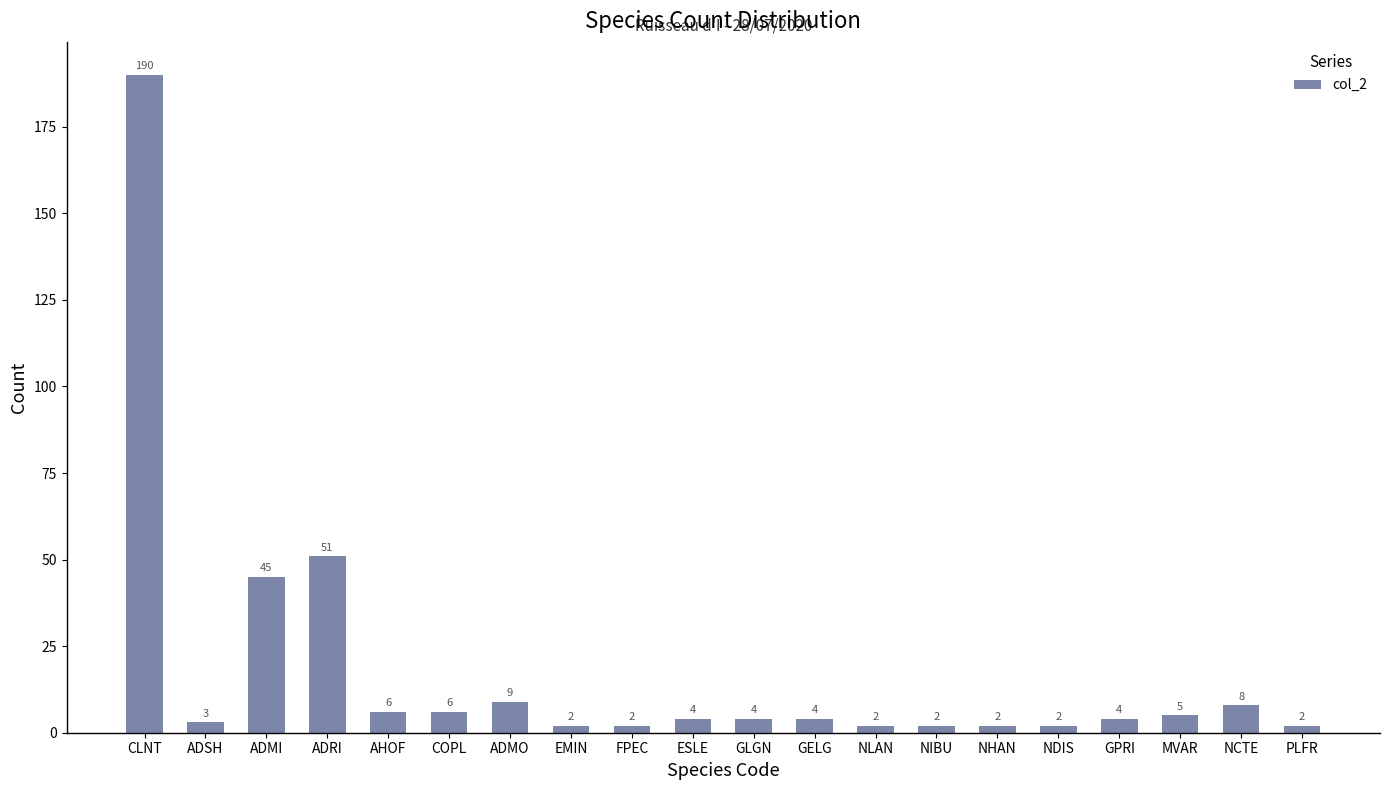

Read the value at ADMI.

45